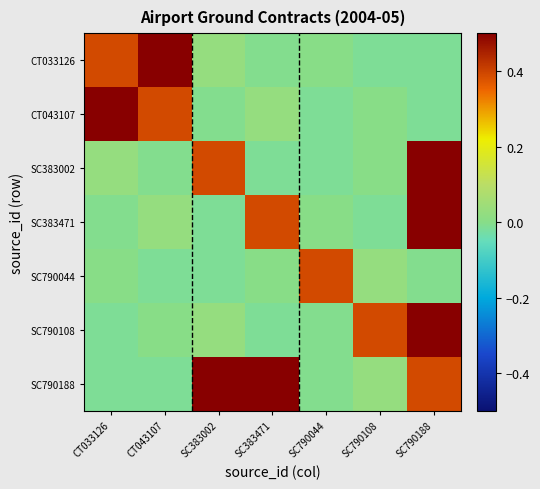

Count the number of categories in the chart.

7